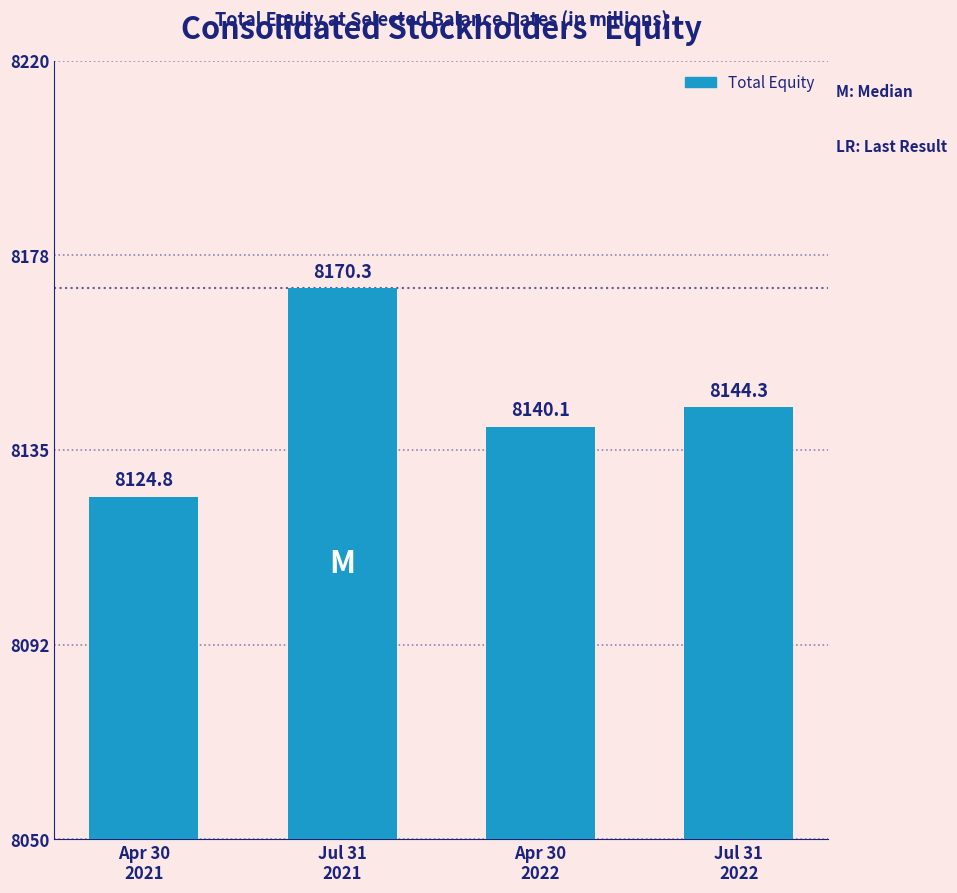

Reading right to left, transcribe all the data shown in this chart.

8144.3	8140.1	8170.3	8124.8